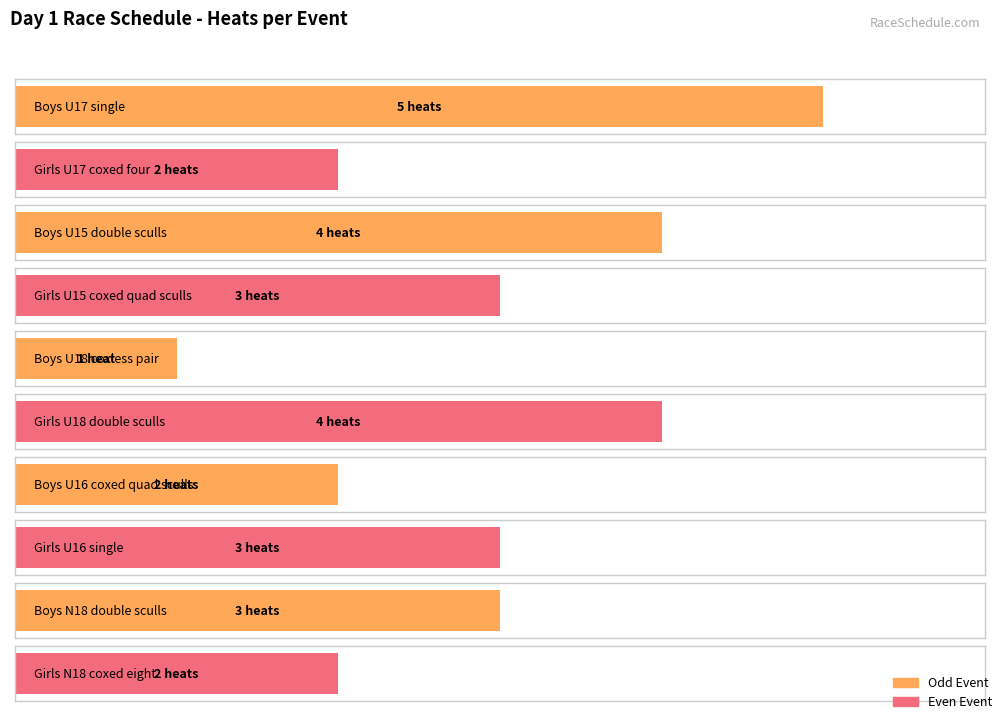

How many data points are less than 3?

4